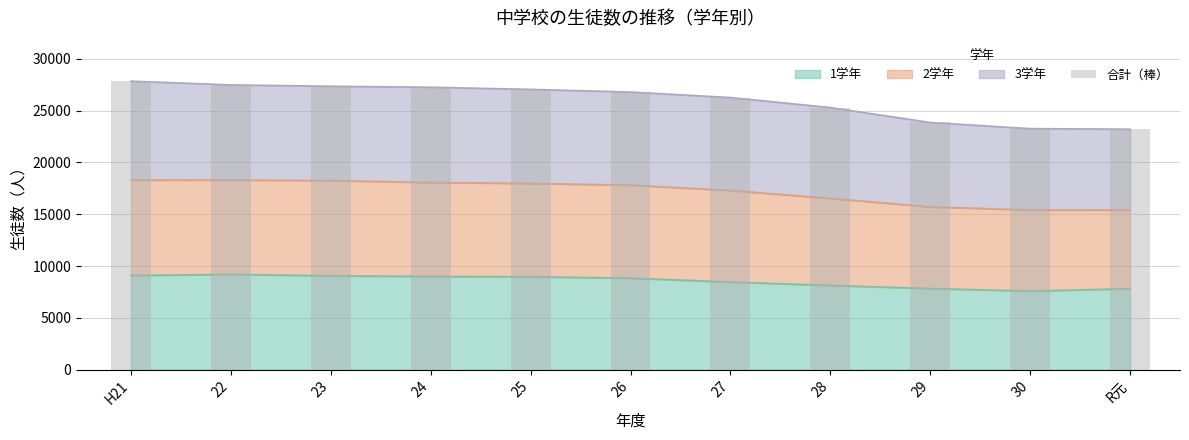

The value at 25 is 27042. True or false?

True